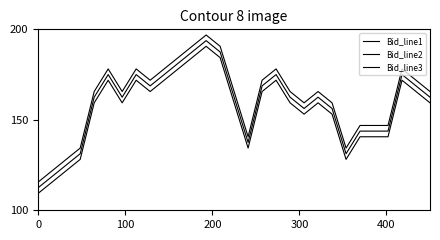

Does the chart have visible grid lines?

No